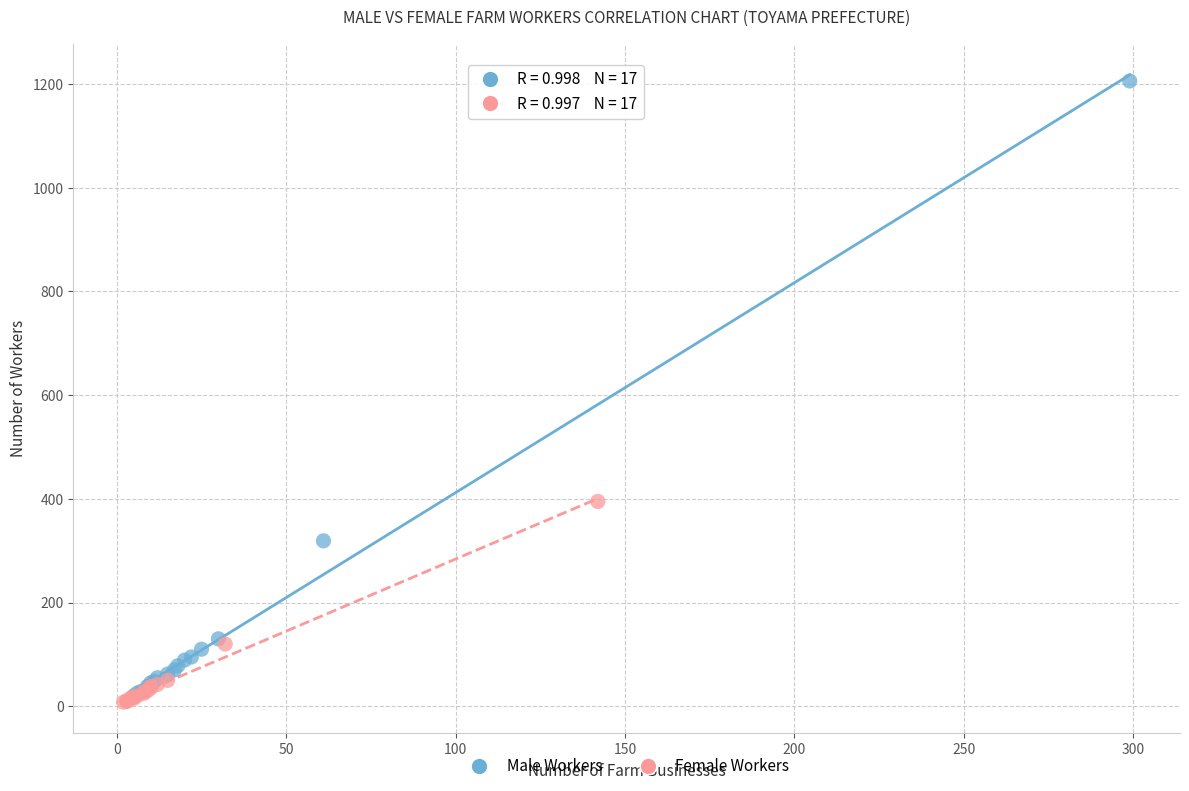

Which series has the widest spread of Y values?

Male Workers